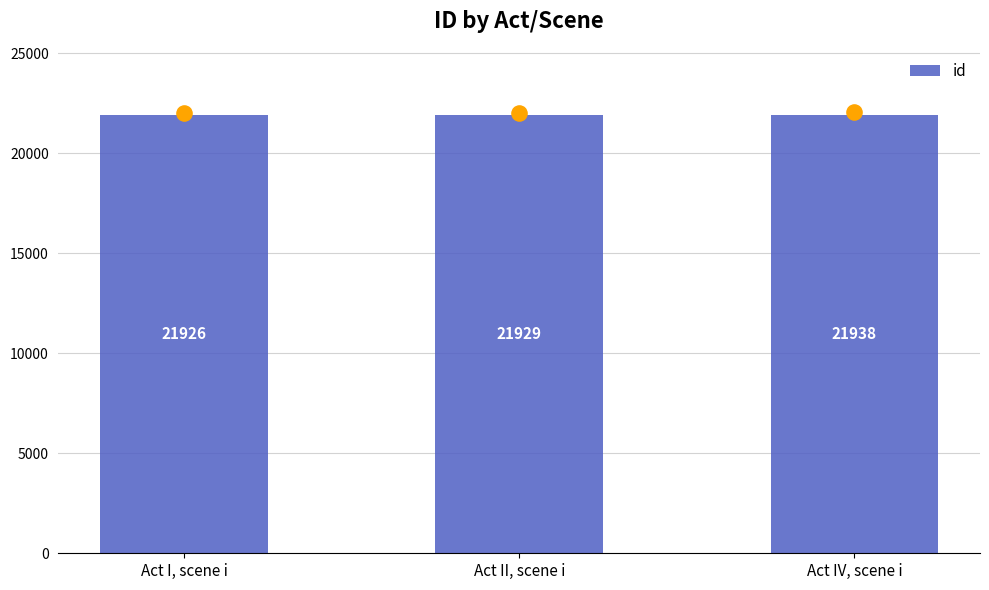

Which has a higher value, Act I, scene i or Act II, scene i?

Act II, scene i